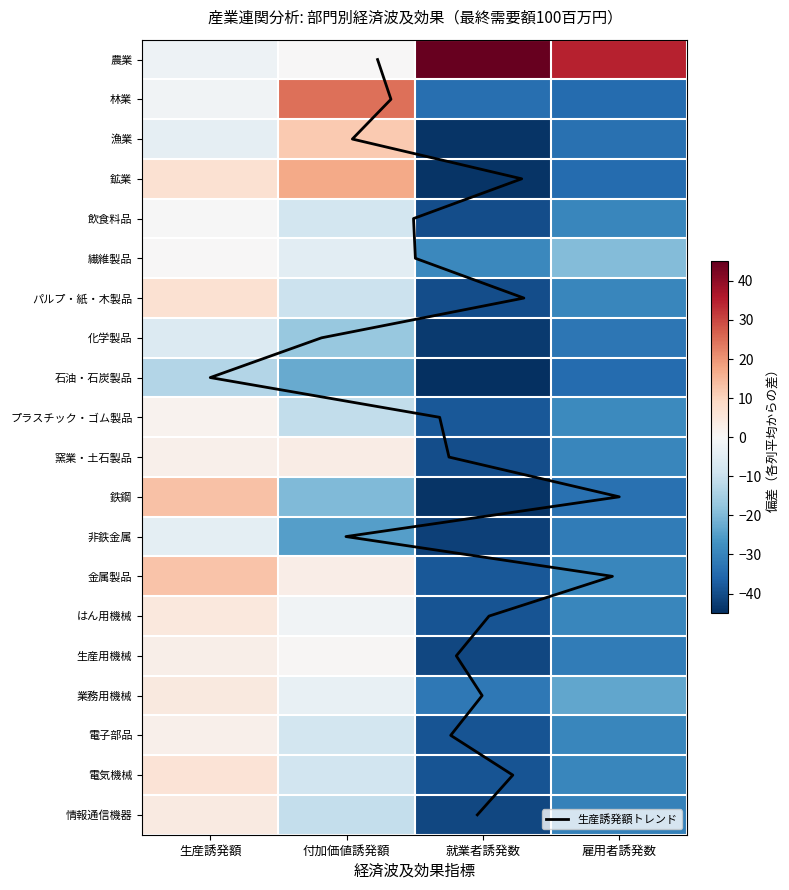

Which series has the largest total across all categories?

農業